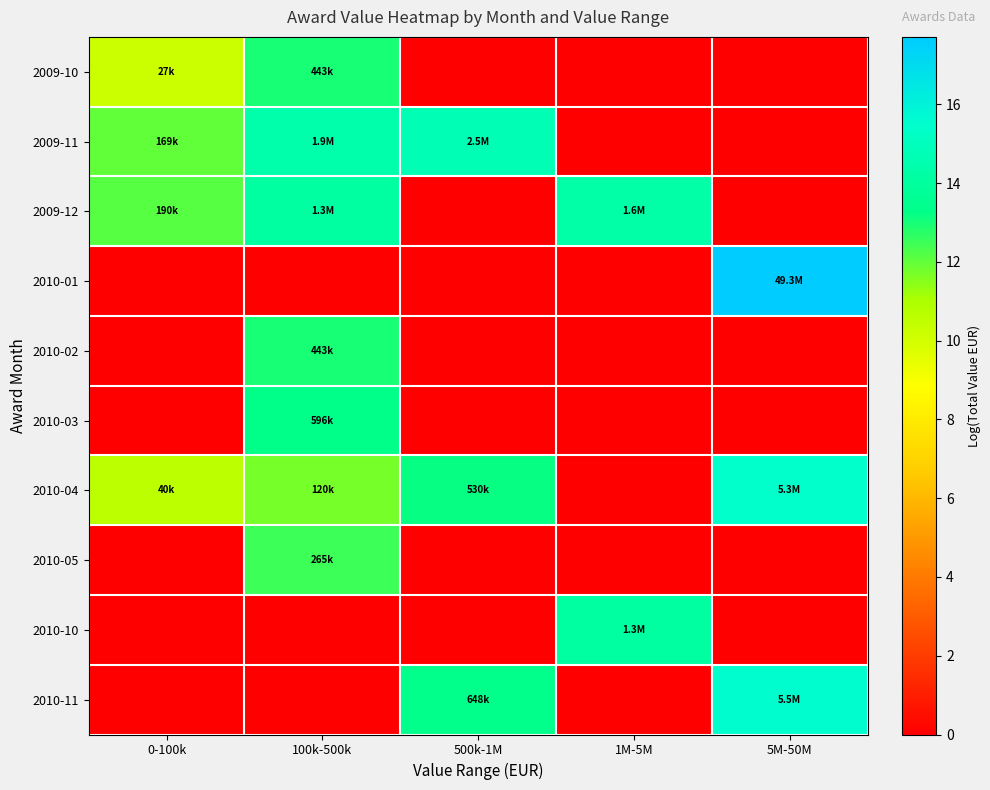

Rank the series by their maximum value, from lowest to highest.

2010-05, 2010-02, 2009-10, 2010-03, 2010-10, 2009-12, 2009-11, 2010-04, 2010-11, 2010-01